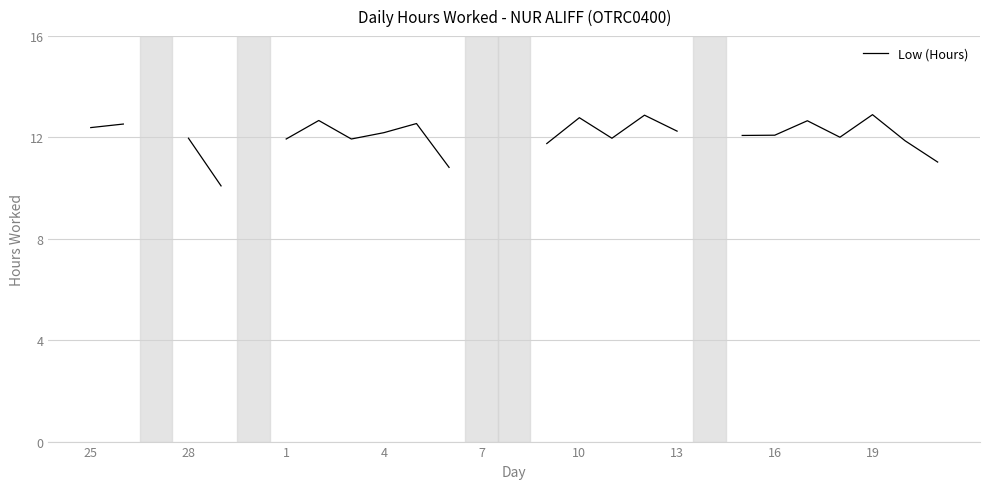

Does the chart display data point markers on the line(s)?

No